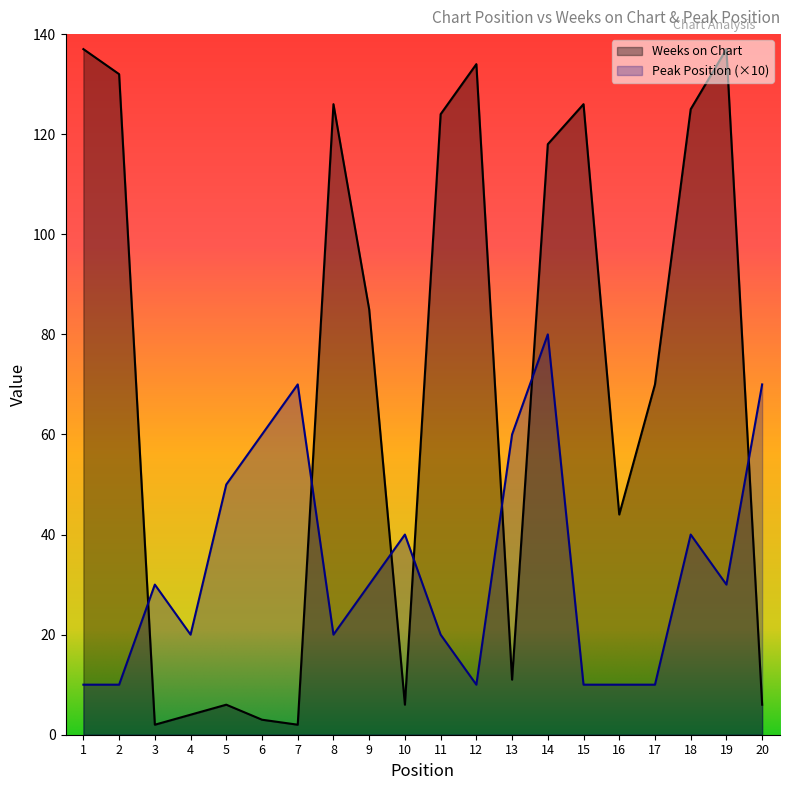

Reading left to right, list all the values displayed in this chart.

Weeks on Chart: 1=137	2=132	3=2	4=4	5=6	6=3	7=2	8=126	9=85	10=6	11=124	12=134	13=11	14=118	15=126	16=44	17=70	18=125	19=137	20=6
Peak Position: 1=10	2=10	3=30	4=20	5=50	6=60	7=70	8=20	9=30	10=40	11=20	12=10	13=60	14=80	15=10	16=10	17=10	18=40	19=30	20=70